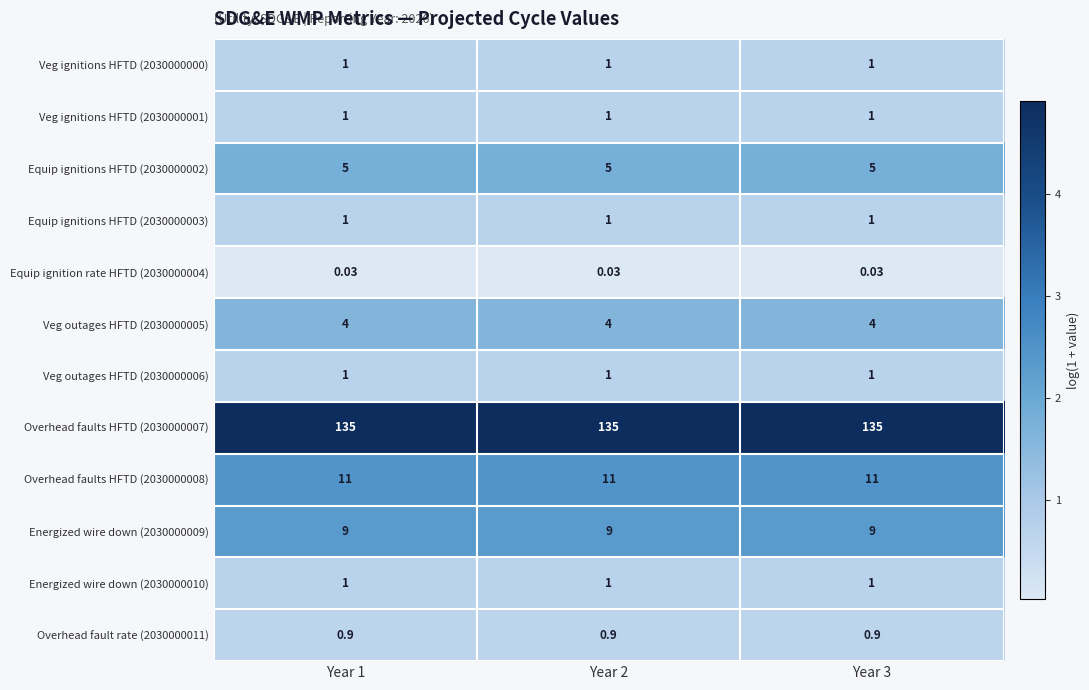

Is the value of Overhead faults HFTD (2030000007) at Year 2 greater than the value of Overhead faults HFTD (2030000008) at Year 1?

Yes